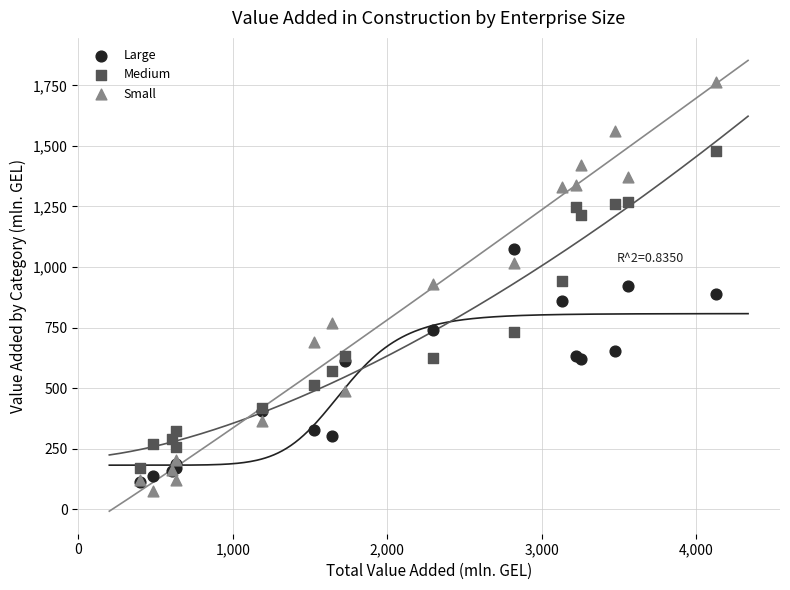

Which series has the widest spread of Y values?

Small